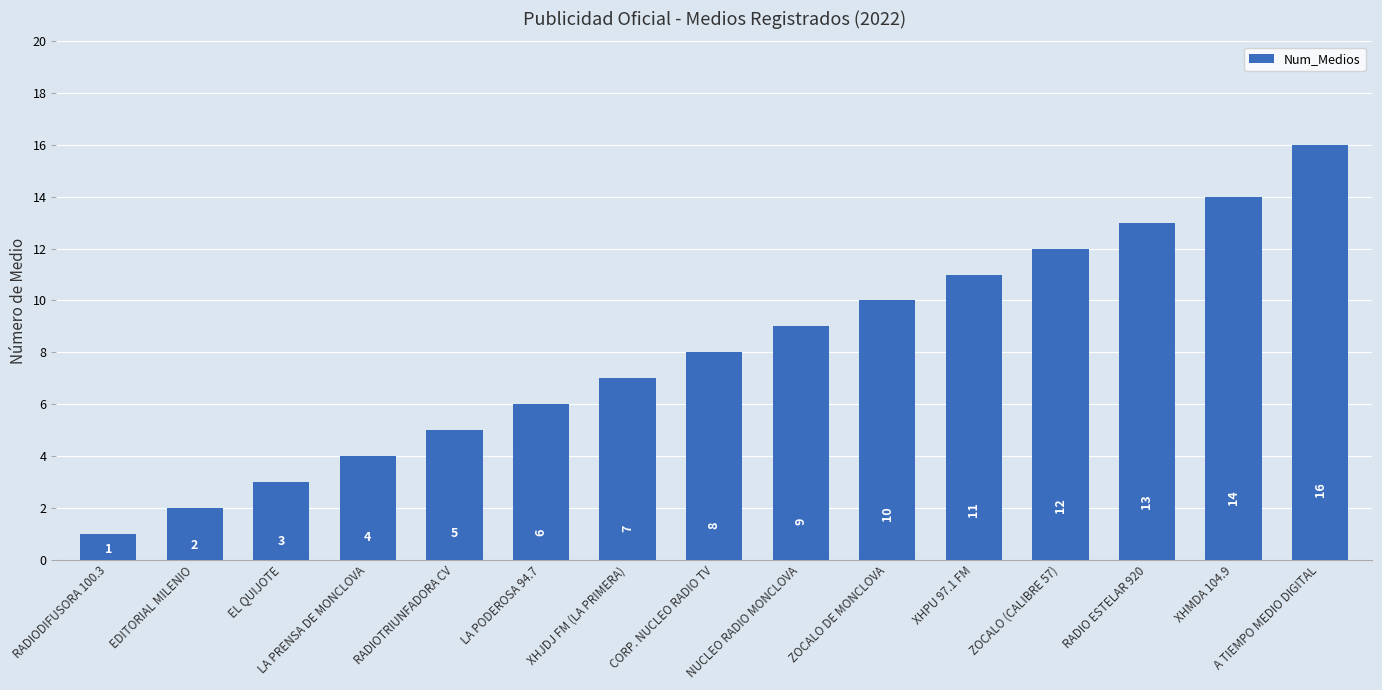

What is the sum of all values?

121